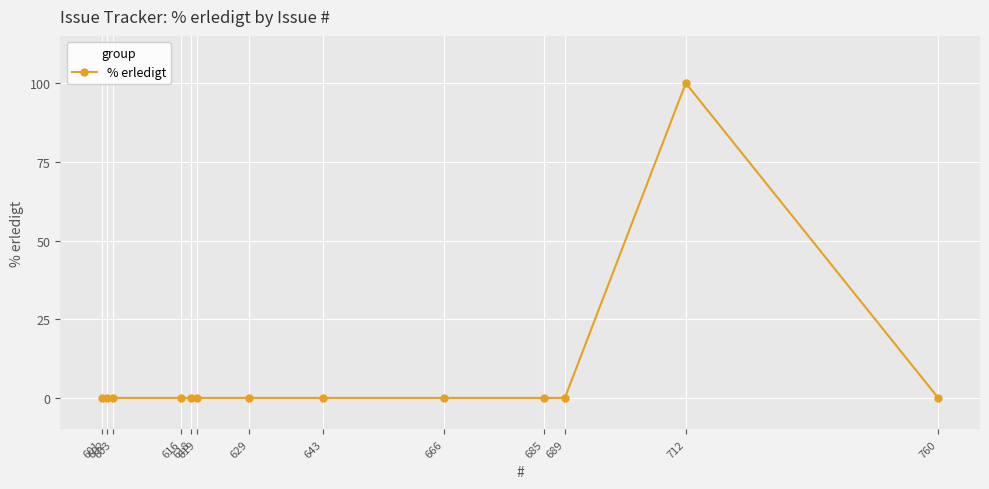

Reading left to right, list all the values displayed in this chart.

601=0	602=0	603=0	616=0	618=0	619=0	629=0	643=0	666=0	685=0	689=0	712=100	760=0